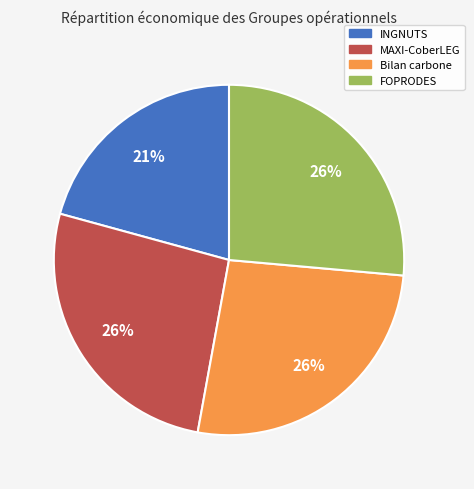

What is the smallest slice in the pie chart?

INGNUTS